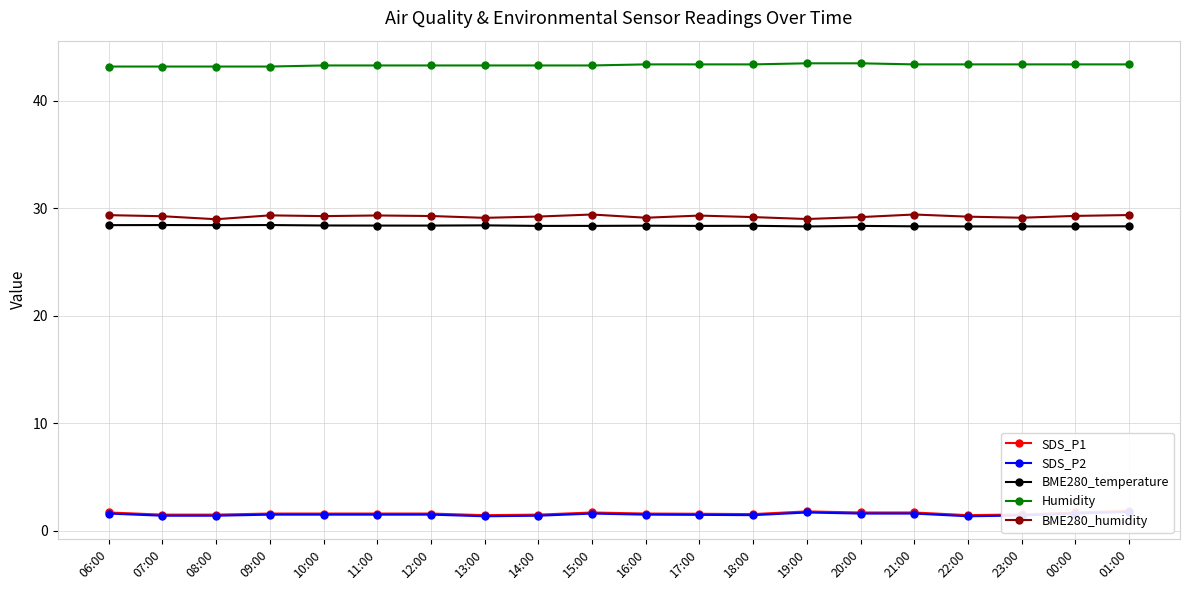

Where is SDS_P1 nearest to the value 1?

13:00